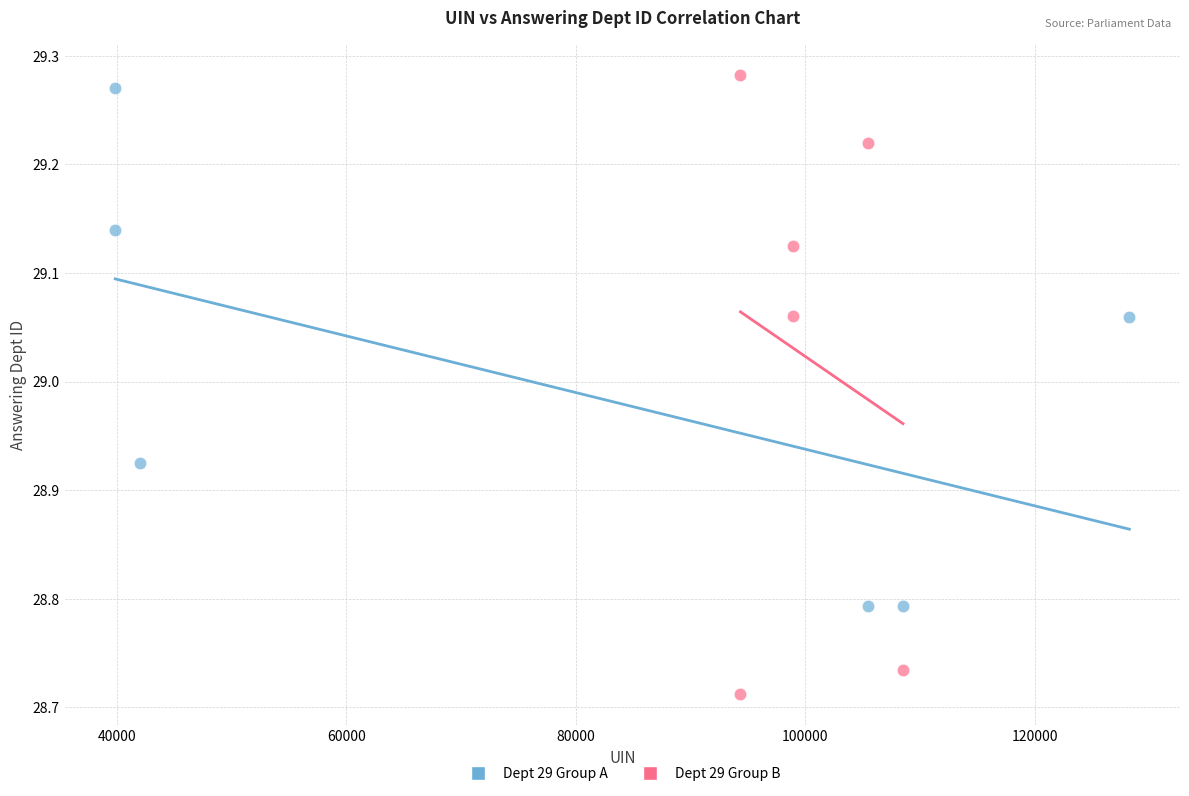

Which series reaches the maximum Y coordinate?

Dept 29 Group B